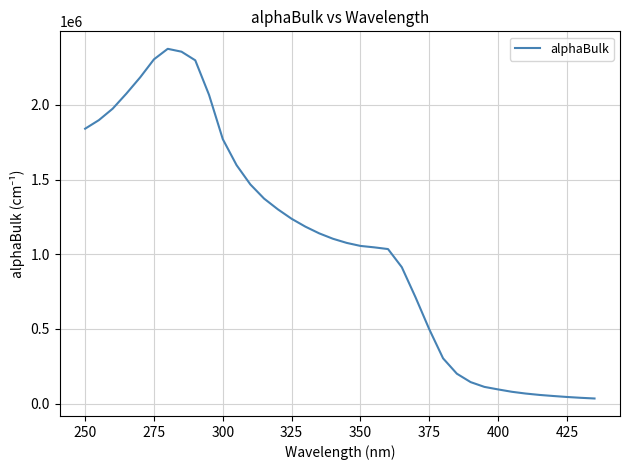

What is the difference between the maximum and minimum values?

2341695.0